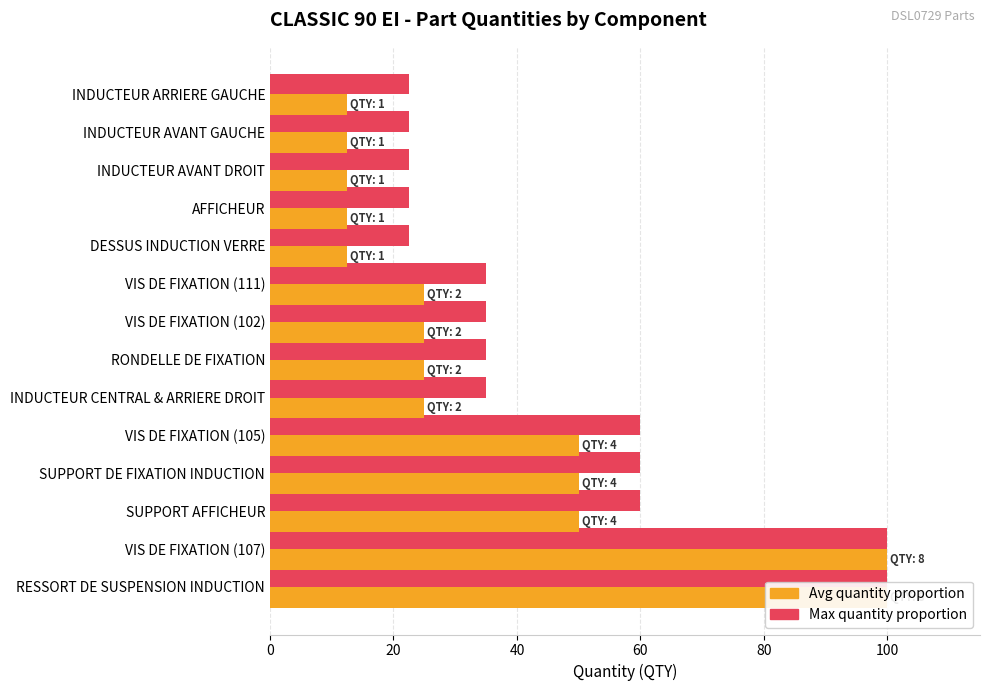

What is the average value of the Avg quantity proportion series?

36.6